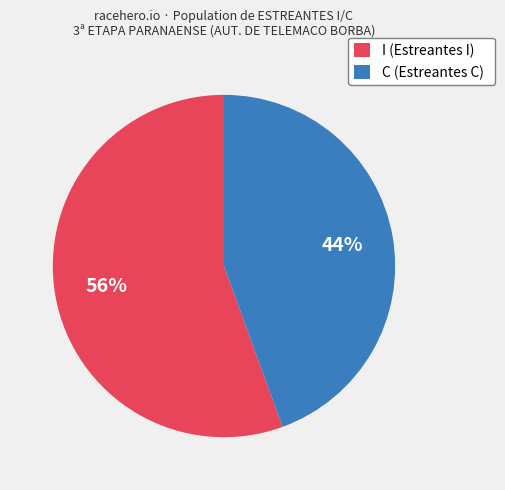

Between I (Estreantes I) and C (Estreantes C), which is larger?

I (Estreantes I)